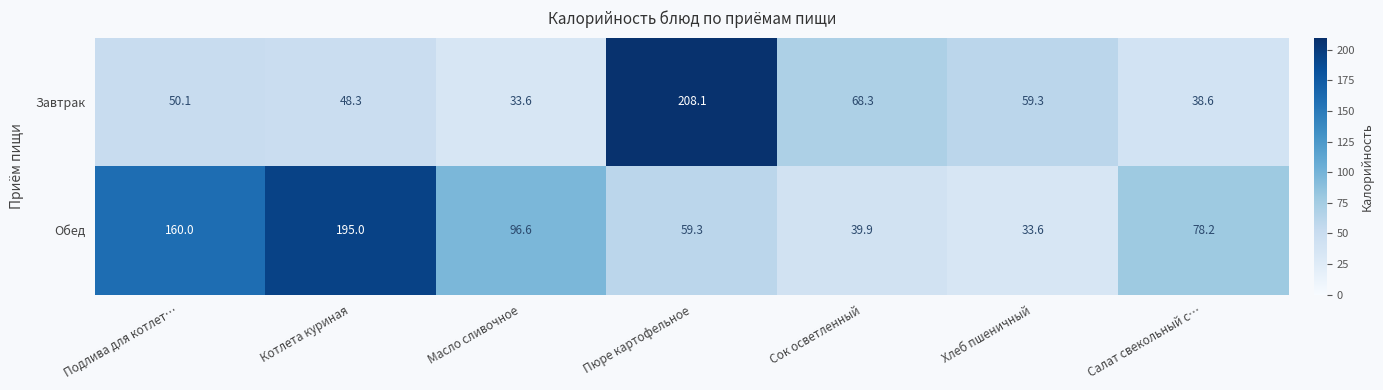

Reading right to left, extract all data points from this chart.

Завтрак: 38.6	59.3	68.3	208.1	33.6	48.3	50.1
Обед: 78.2	33.6	39.9	59.3	96.6	195.0	160.0